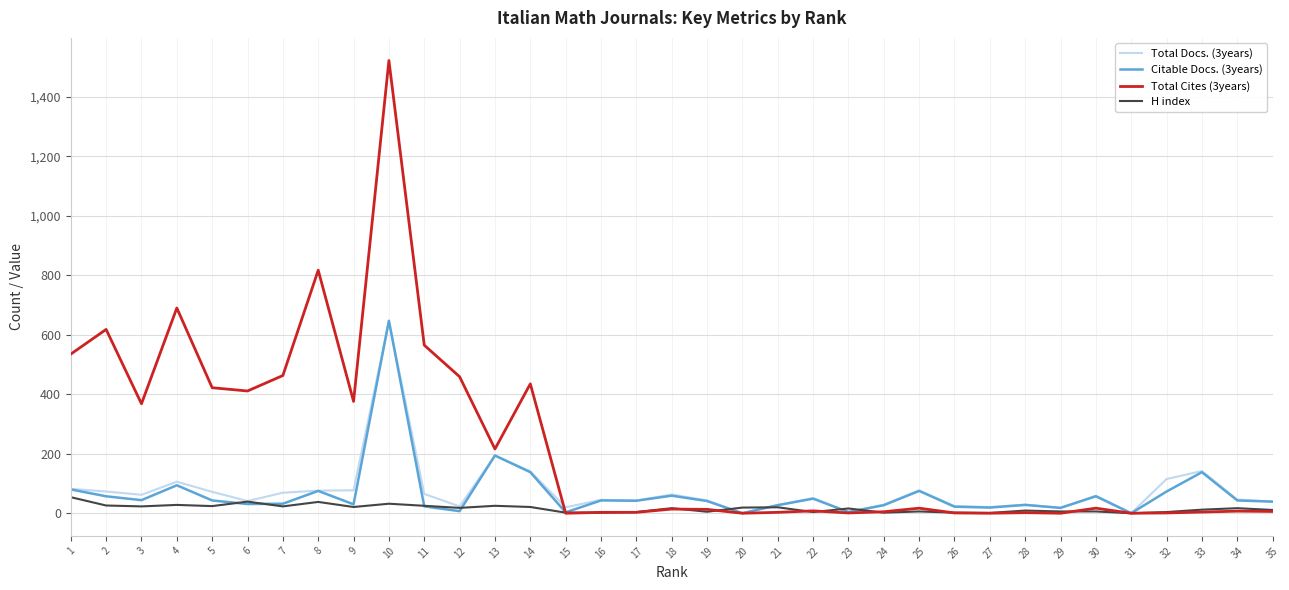

At which category is the sum across all series the highest?

10